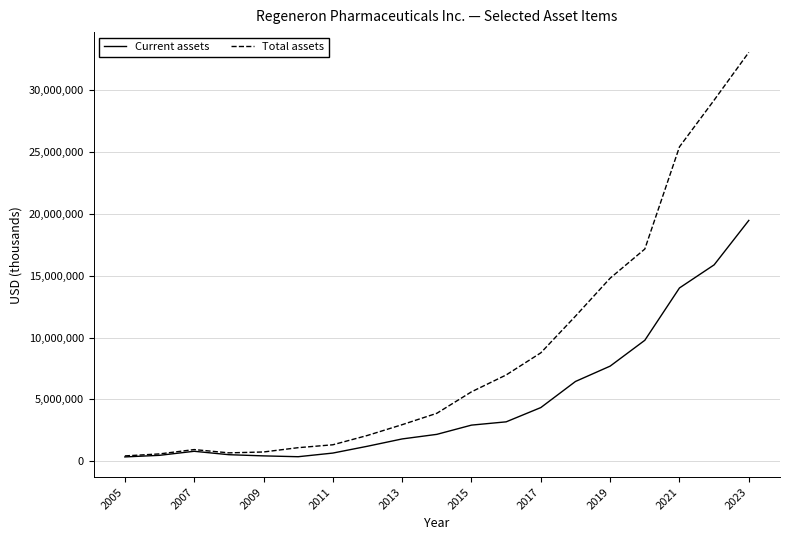

Which series has the largest range (max minus min)?

Total assets